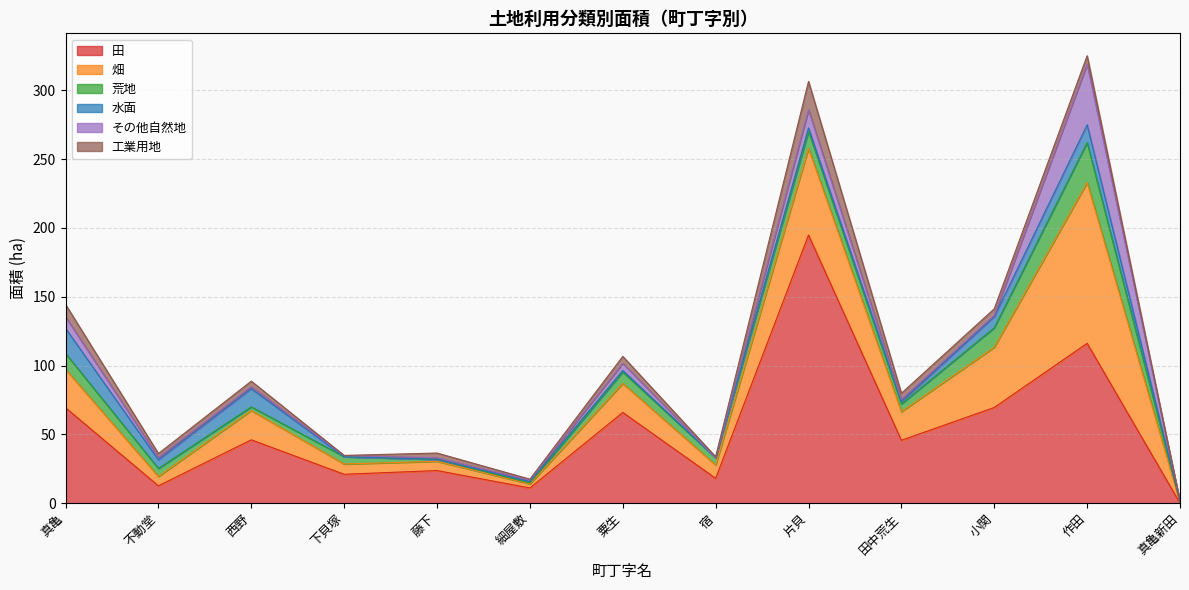

The 畑 series shows 6.4 at 粟生. True or false?

False